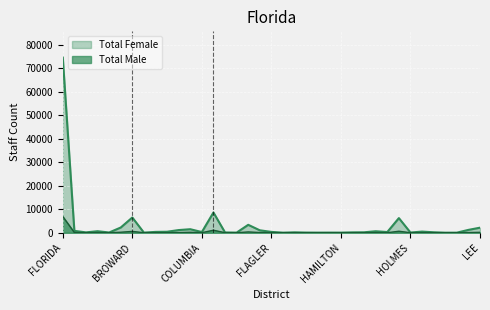

List the series in order of their peak value, lowest first.

Total Male, Total Female